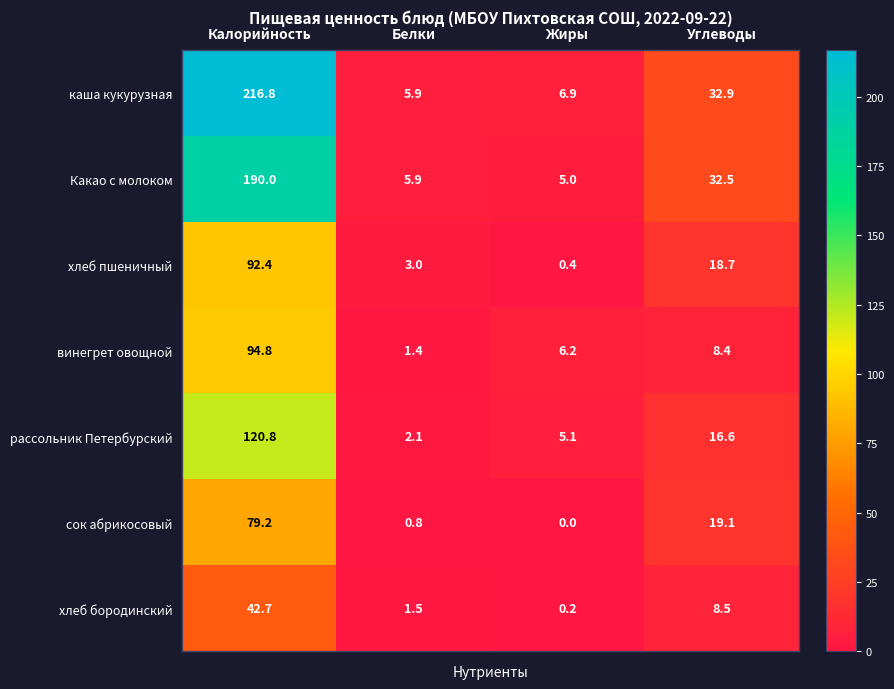

Which label corresponds to the smallest value in the chart?

Жиры